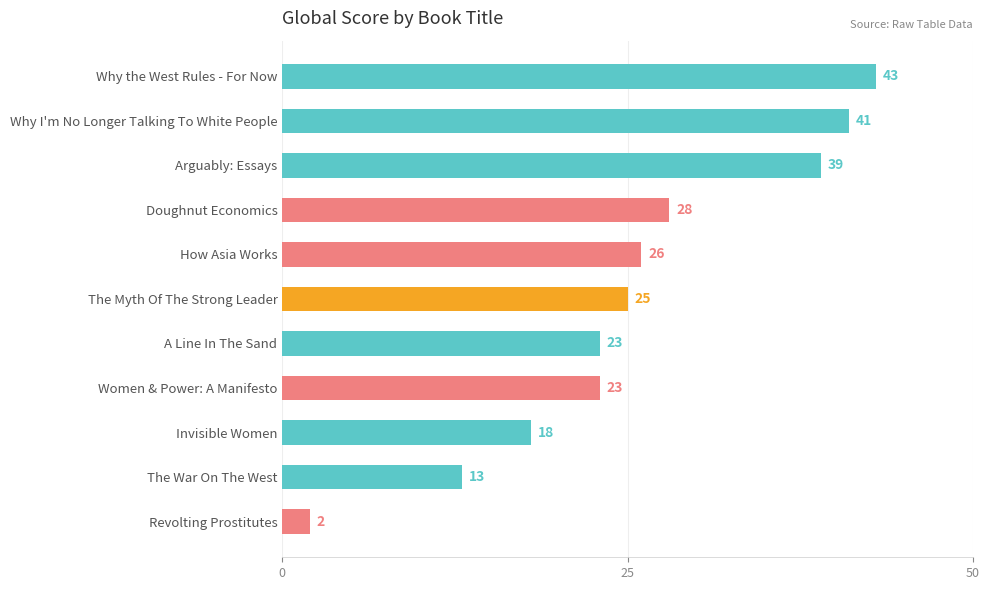

Approximately how many times larger is the value at How Asia Works compared to The War On The West?

2.0